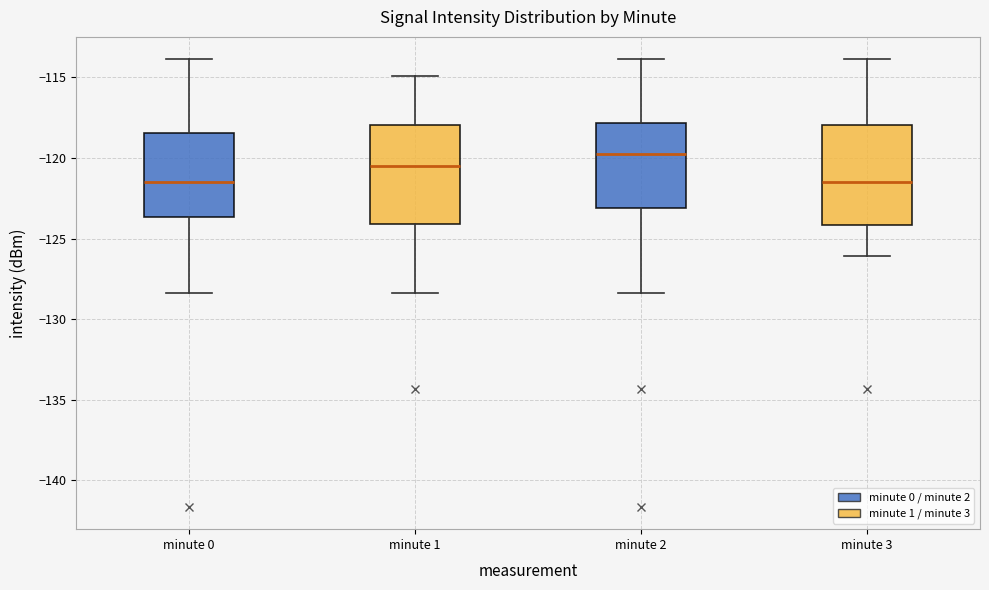

Reading left to right, transcribe this box plot: for each box, give where its median line is, the range the box spans, and where its two whiskers end, as read against the y-axis. The values are not printed on the chart, so give them approximately, as read against the axis.

minute 0: median -121.5, box -123.5 to -118.5, whiskers -128.5 to -114.0
minute 1: median -120.5, box -124.0 to -118.0, whiskers -128.5 to -115.0
minute 2: median -120.0, box -123.0 to -118.0, whiskers -128.5 to -114.0
minute 3: median -121.5, box -124.0 to -118.0, whiskers -126.0 to -114.0